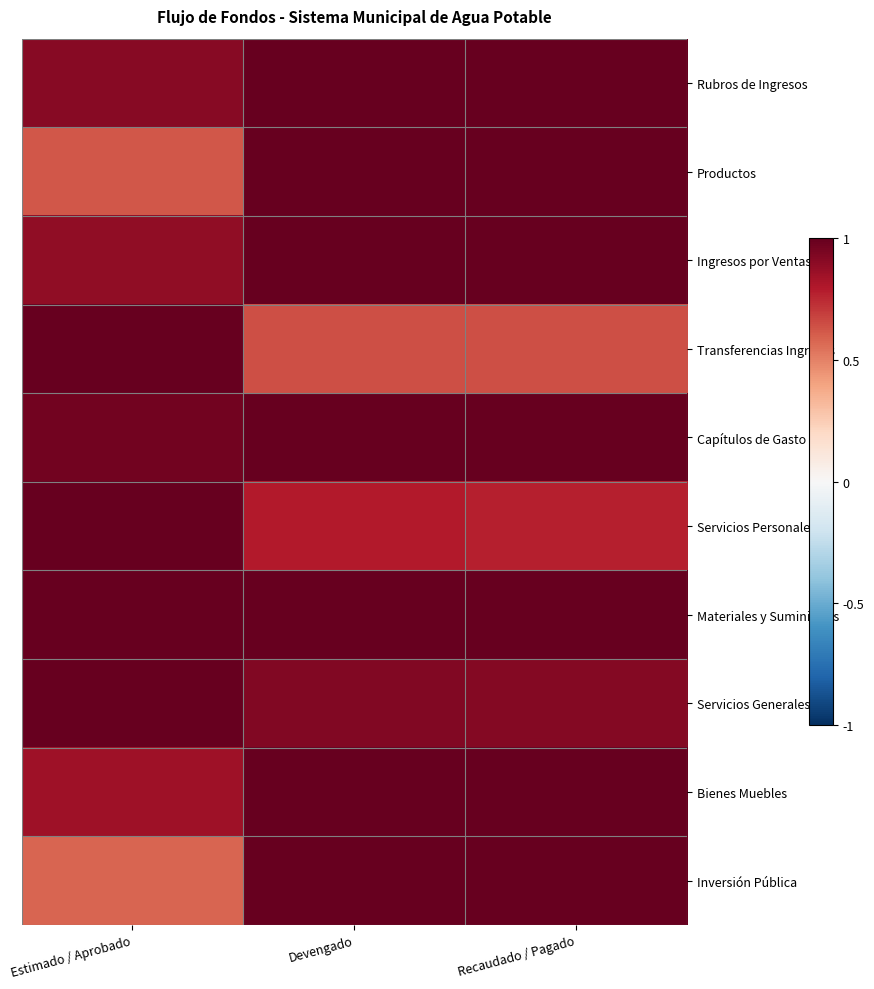

Reading right to left, list all the values displayed in this chart.

Rubros de Ingresos: Recaudado / Pagado=1.0	Devengado=1.0	Estimado / Aprobado=0.9
Productos: Recaudado / Pagado=1.0	Devengado=1.0	Estimado / Aprobado=0.6
Ingresos por Ventas: Recaudado / Pagado=1.0	Devengado=1.0	Estimado / Aprobado=0.9
Transferencias Ingresos: Recaudado / Pagado=0.6	Devengado=0.6	Estimado / Aprobado=1.0
Capítulos de Gasto: Recaudado / Pagado=1.0	Devengado=1.0	Estimado / Aprobado=1.0
Servicios Personales: Recaudado / Pagado=0.8	Devengado=0.8	Estimado / Aprobado=1.0
Materiales y Suministros: Recaudado / Pagado=1.0	Devengado=1.0	Estimado / Aprobado=1.0
Servicios Generales: Recaudado / Pagado=0.9	Devengado=0.9	Estimado / Aprobado=1.0
Bienes Muebles: Recaudado / Pagado=1.0	Devengado=1.0	Estimado / Aprobado=0.8
Inversión Pública: Recaudado / Pagado=1.0	Devengado=1.0	Estimado / Aprobado=0.6